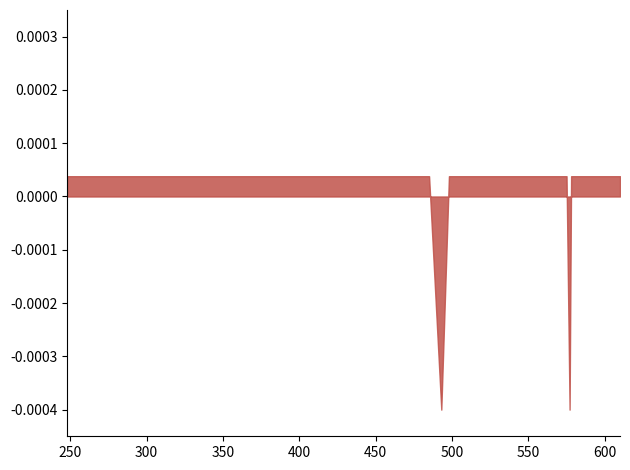

Does the chart have visible grid lines?

No